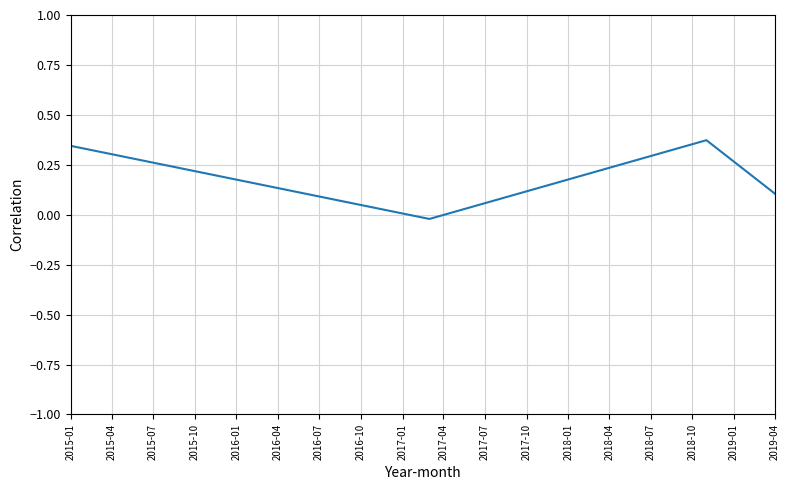

True or false: there are more than 0 points higher than both neighbors.

True